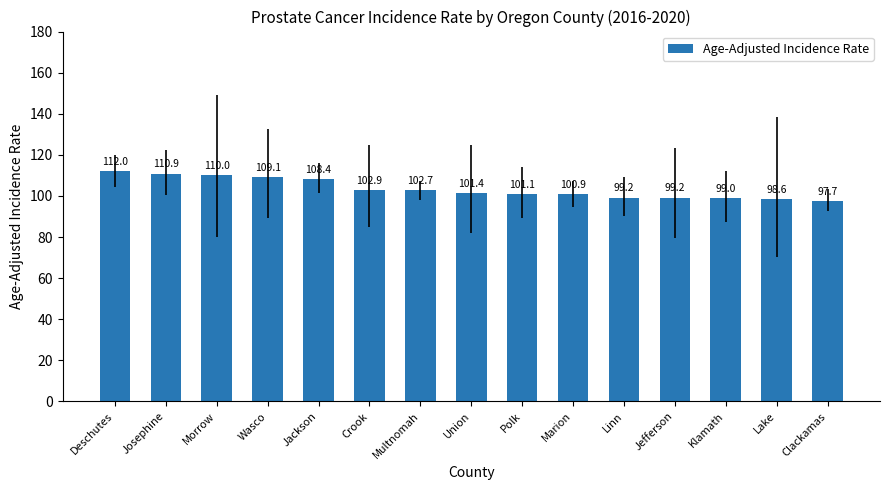

What is the ratio of the value at Wasco to the value at Clackamas?

1.1